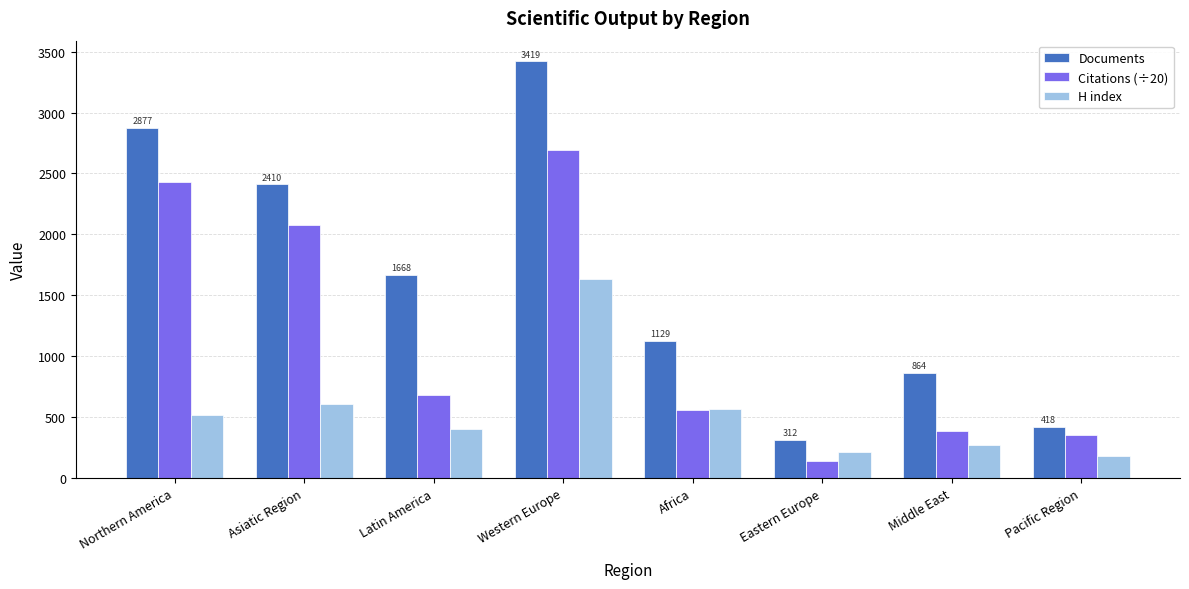

Is the value of Citations (÷20) at Africa greater than the value of H index at Latin America?

Yes